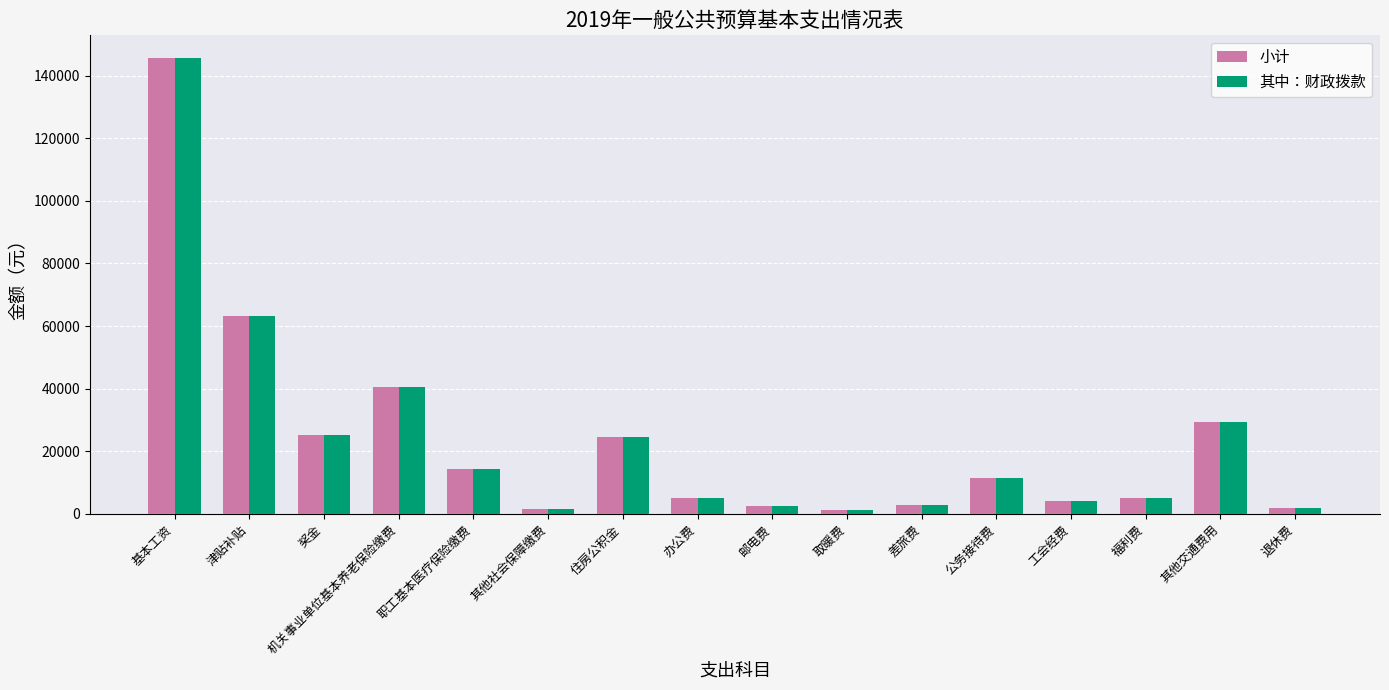

At how many categories does at least one series exceed 134992?

1